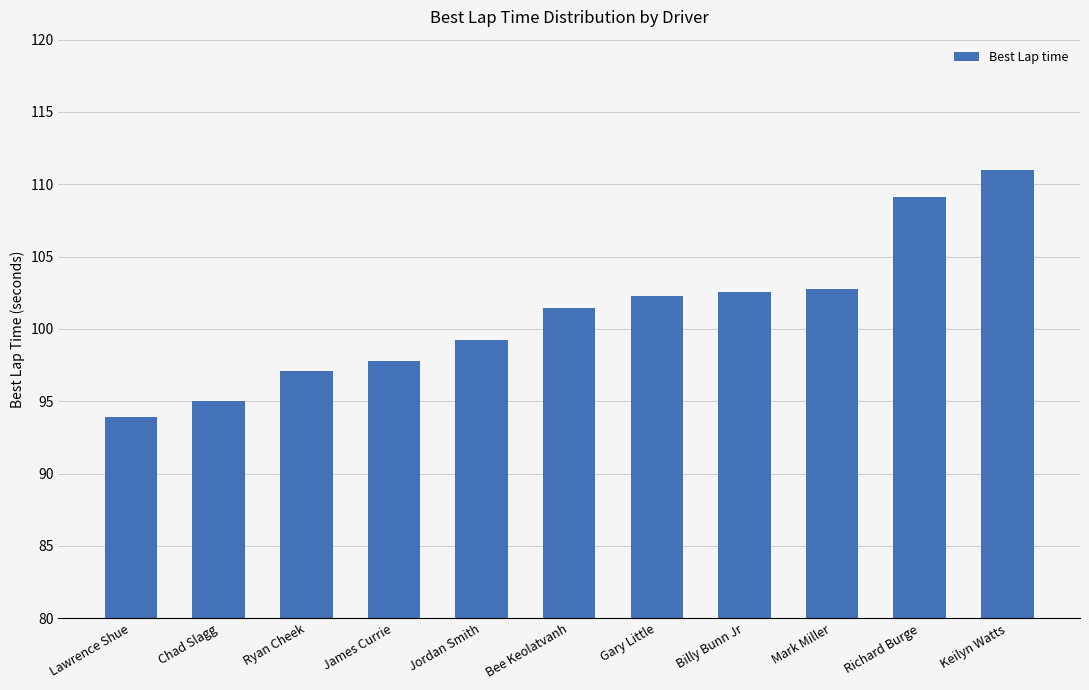

What is the sum of the values at Billy Bunn Jr and Richard Burge?

211.6